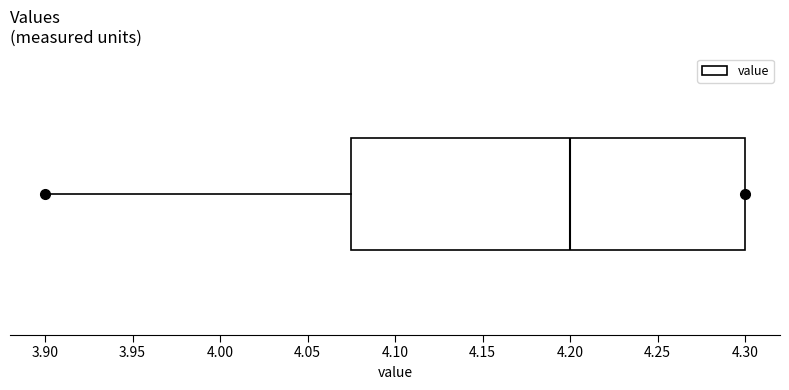

Transcribe this box plot: give where the median line is, the range the box spans, and where the two whiskers end, as read against the x-axis. The values are not printed on the chart, so give them approximately, as read against the axis.

median 4.200, box 4.075 to 4.300, whiskers 3.900 to 4.300